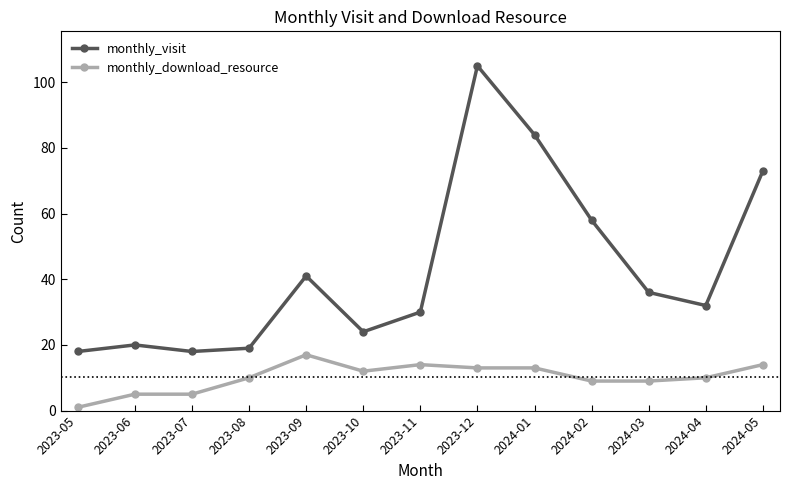

What is the difference between the second highest and second lowest values in the monthly_visit series?

66